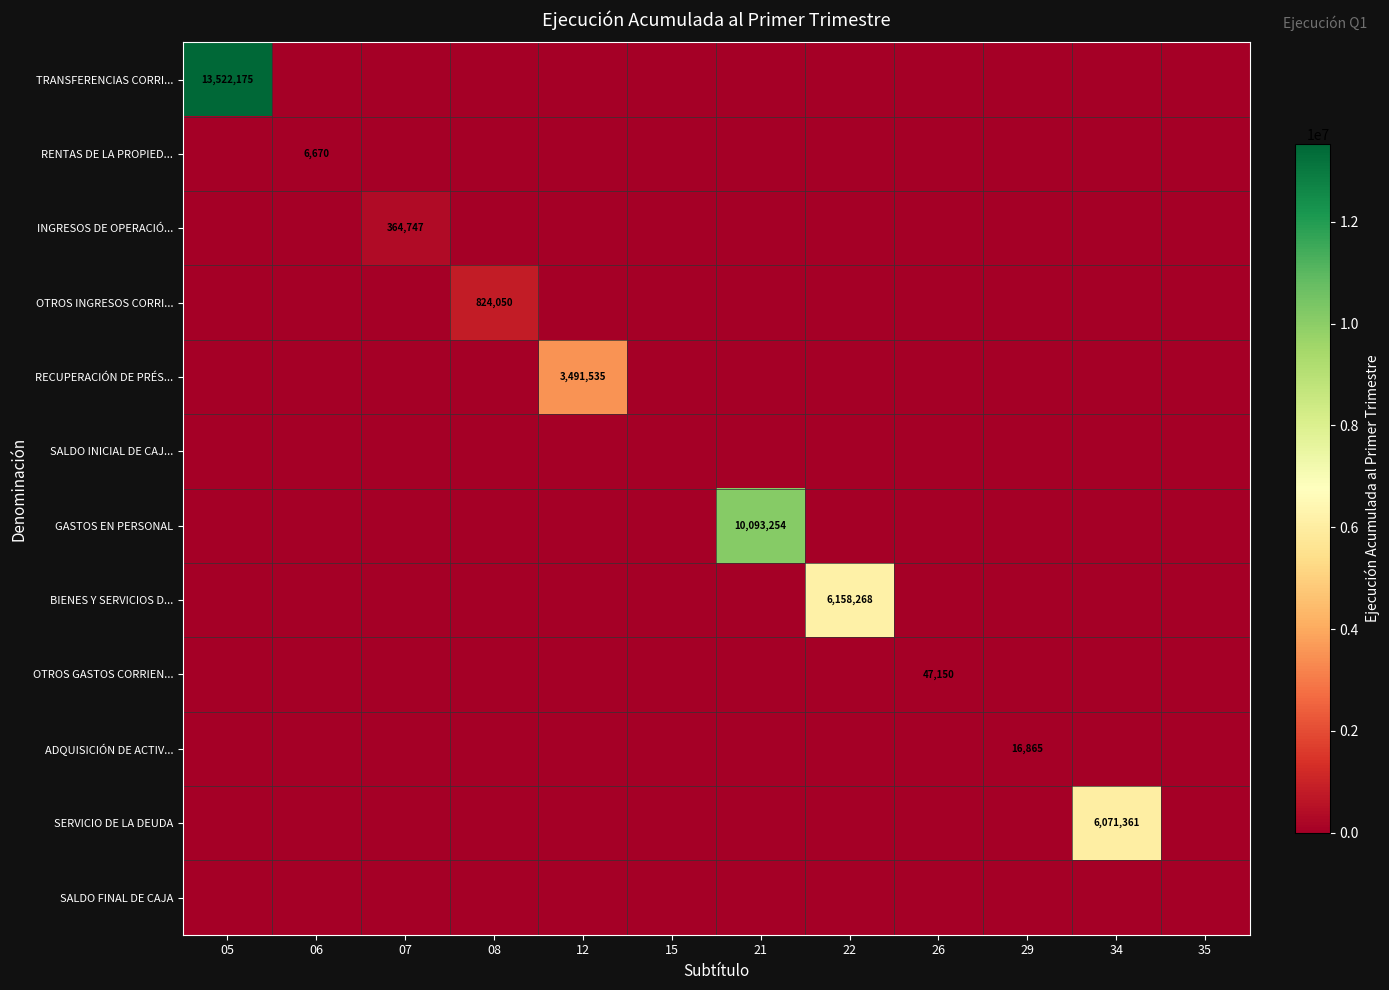

Which series has the largest total across all categories?

TRANSFERENCIAS CORRI...